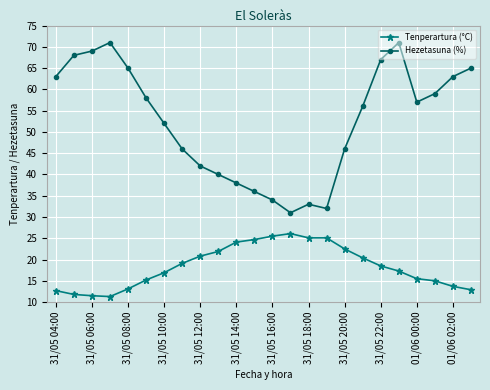

What is the minimum value for Hezetasuna (%)?

31.0